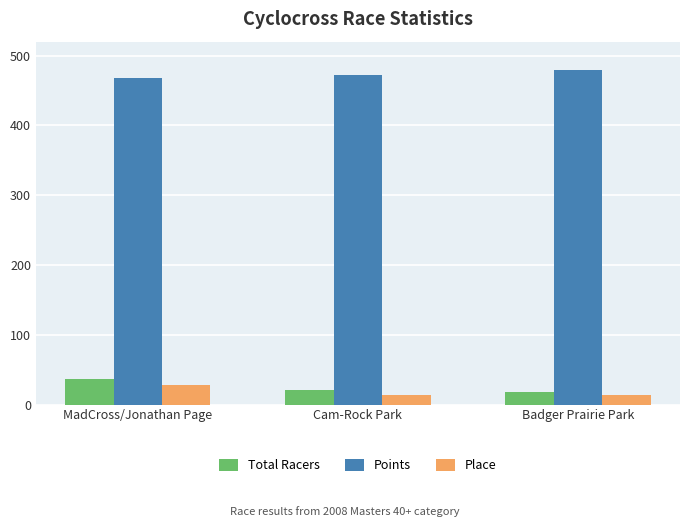

Rank the series by their maximum value, from highest to lowest.

Points, Total Racers, Place